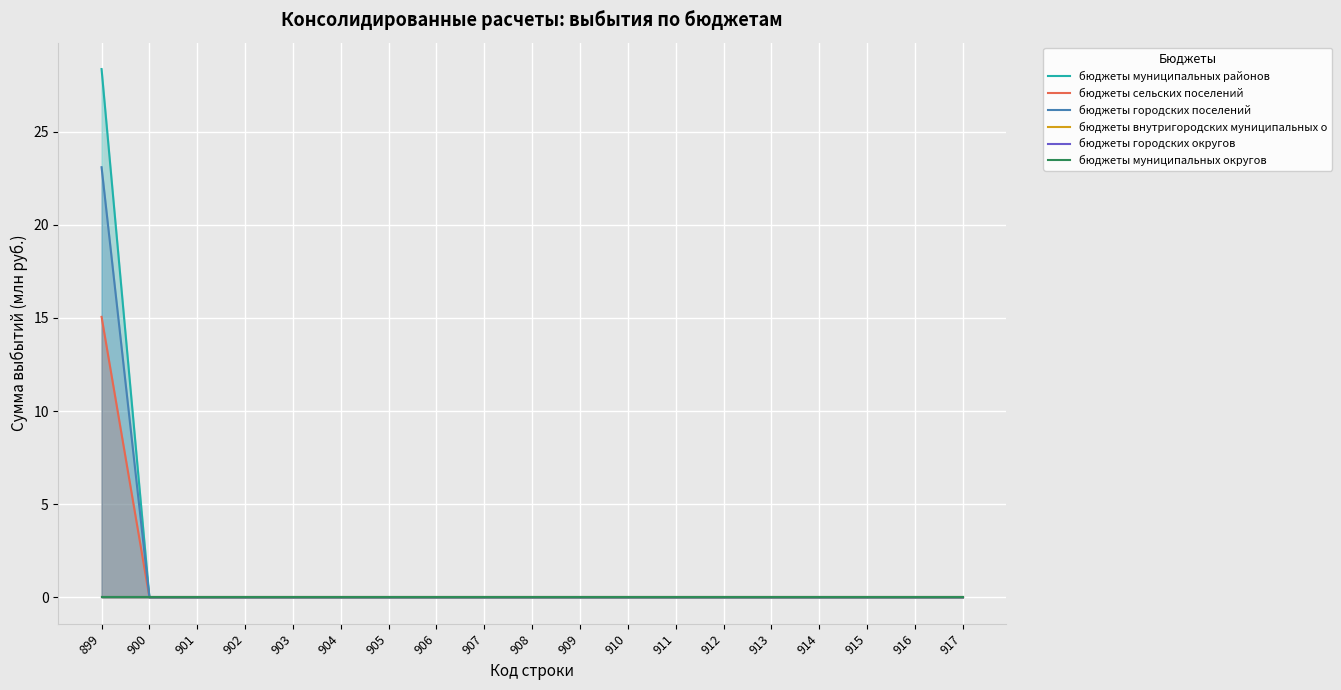

Which series has the widest spread of values?

бюджеты муниципальных районов